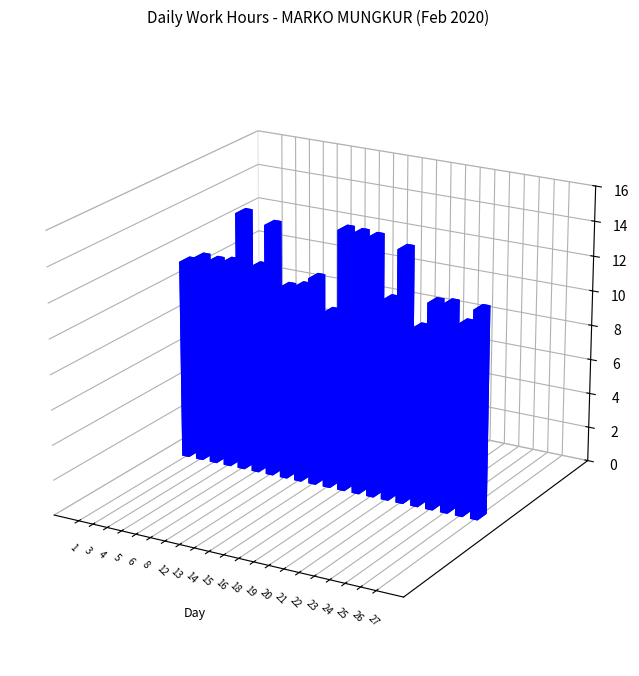

Which has a higher value, 21 or 12?

12